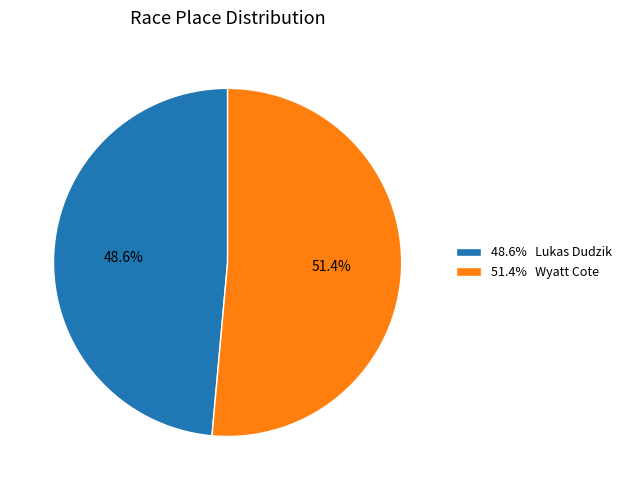

Which slice is the largest?

51.4% Wyatt Cote